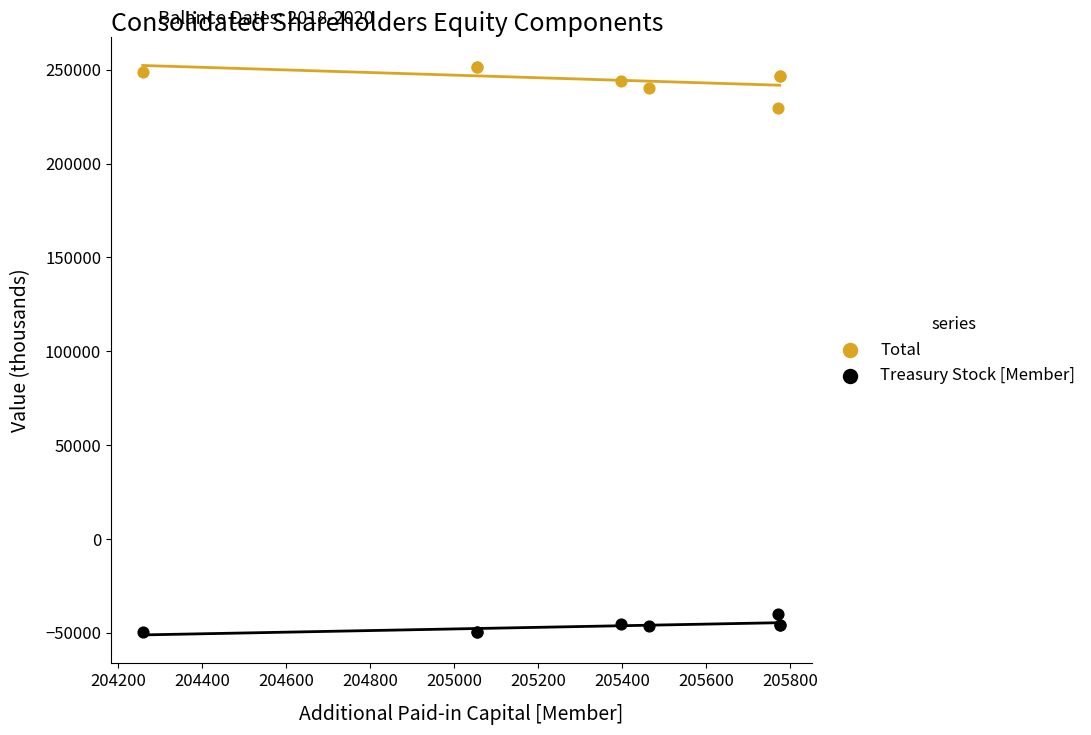

Which series contains the highest Y value?

Total